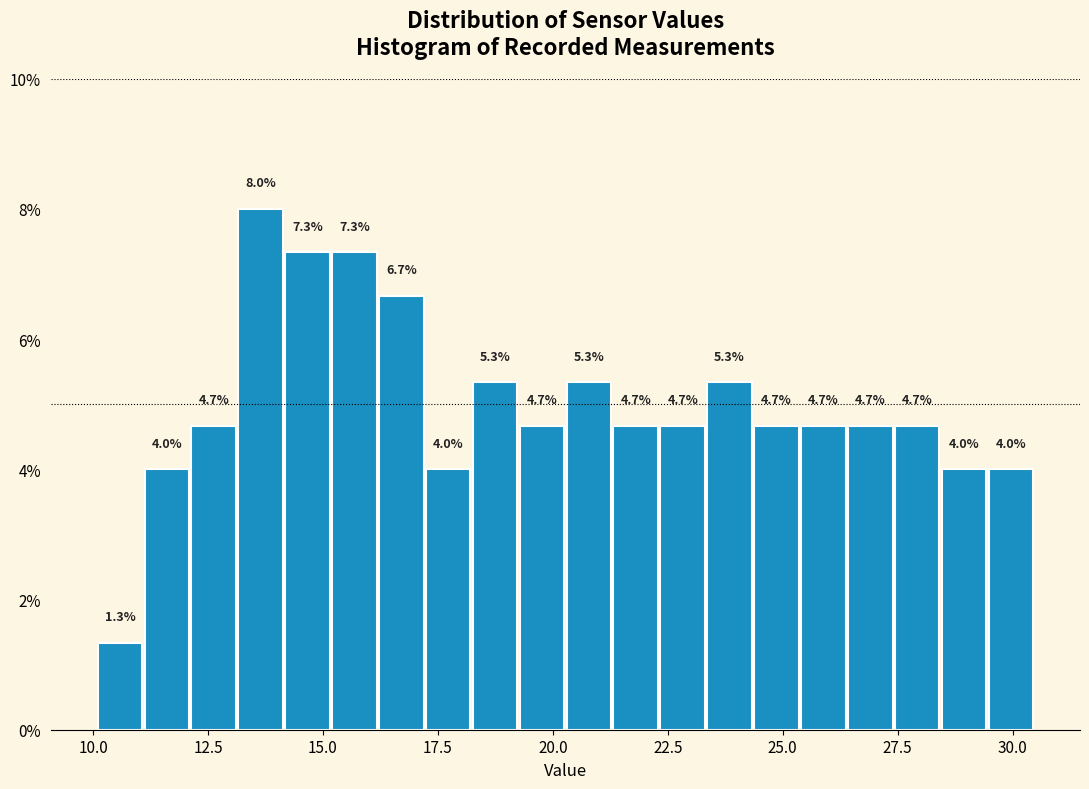

Read against the x-axis, roughly where is the centre of the tallest bar?

13.5